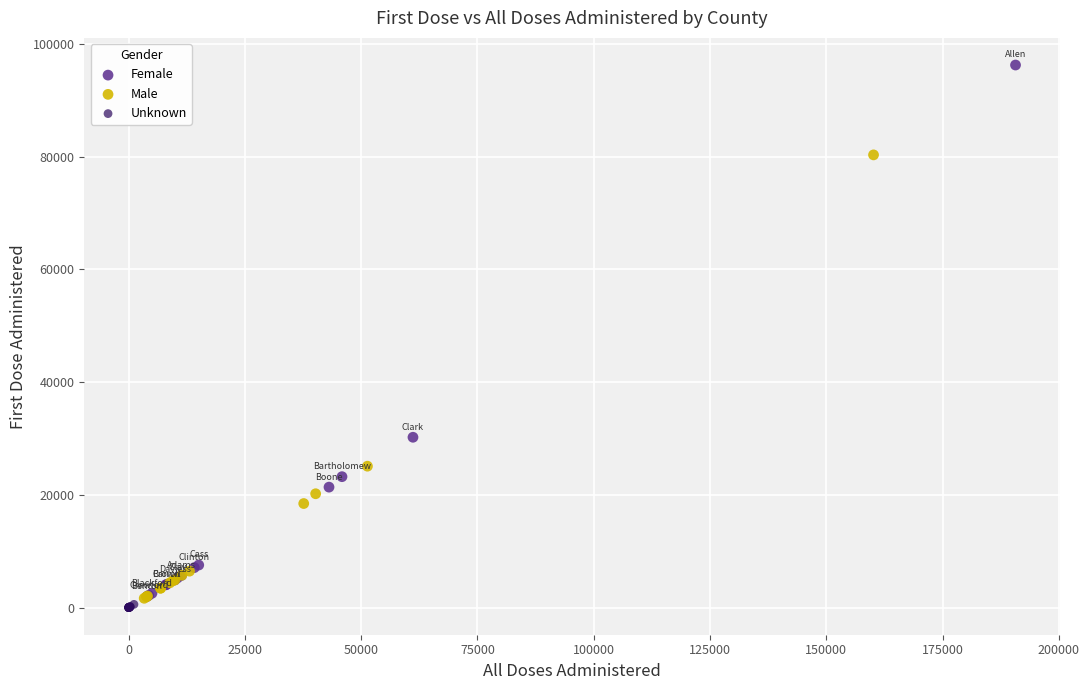

Which series contains the highest Y value?

Female